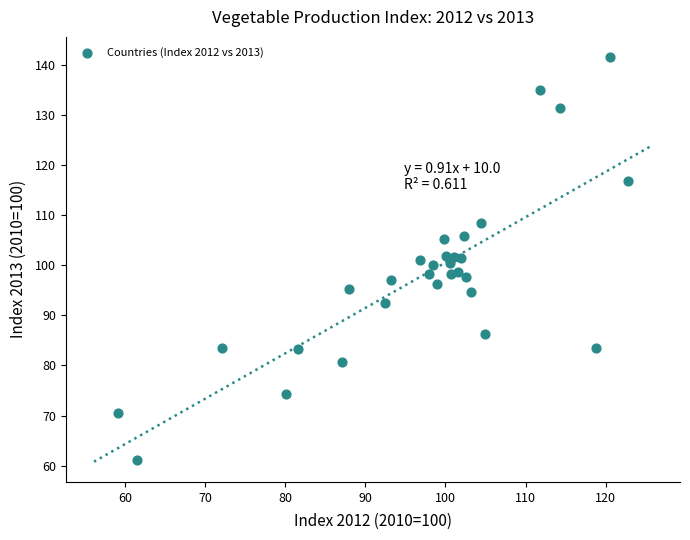

What is the range of X values (max minus min)?

63.7